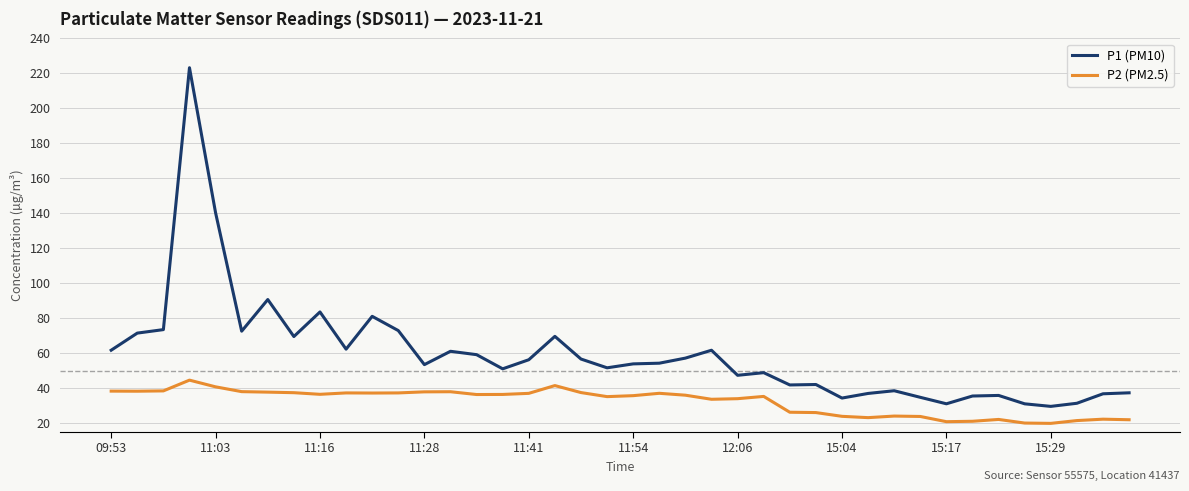

Which series has the largest range (max minus min)?

P1 (PM10)